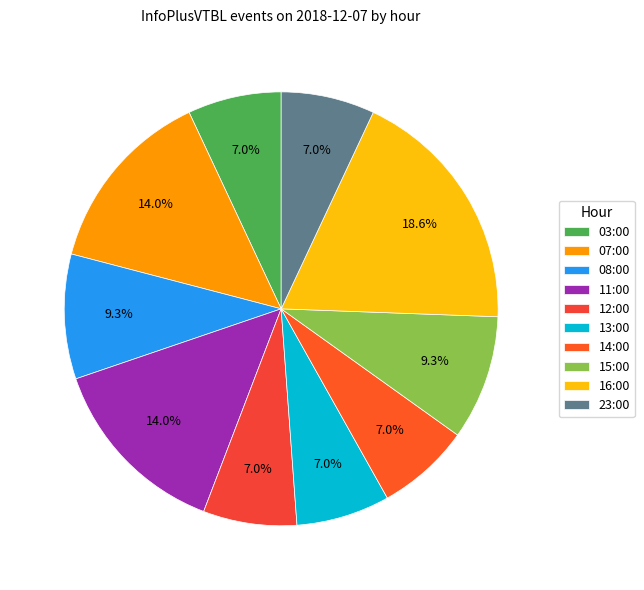

What is the smallest slice in the pie chart?

03:00